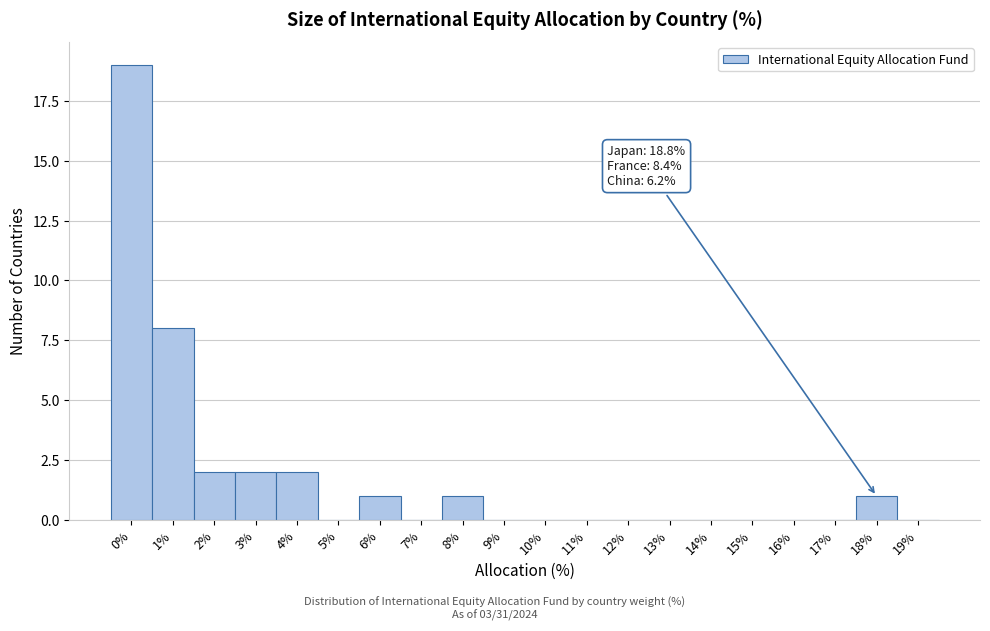

Reading left to right, extract all data points from this chart.

0%=19	1%=8	2%=2	3%=2	4%=2	5%=0	6%=1	7%=0	8%=1	9%=0	10%=0	11%=0	12%=0	13%=0	14%=0	15%=0	16%=0	17%=0	18%=1	19%=0